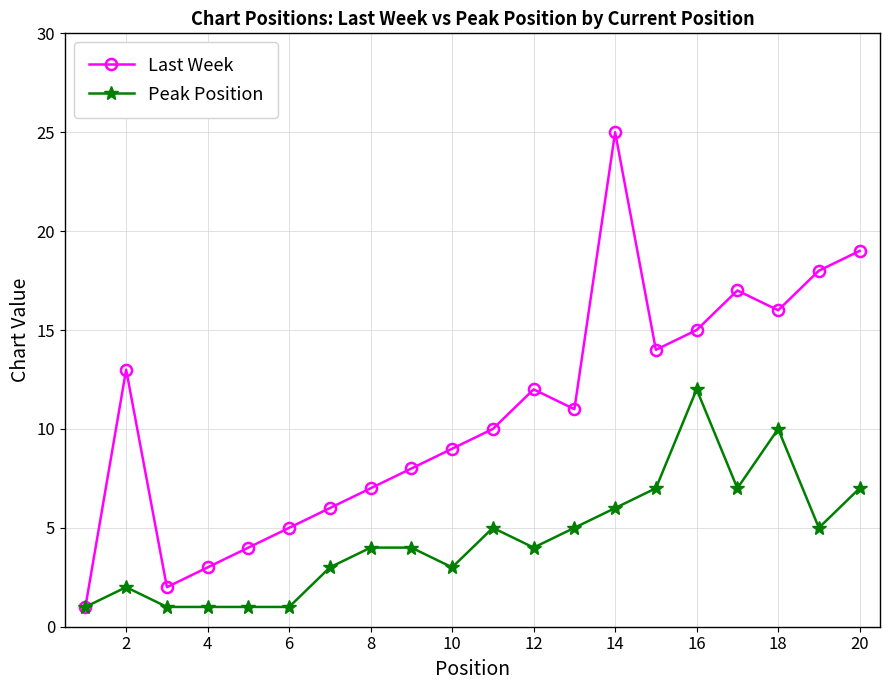

What is the maximum value for Last Week?

25